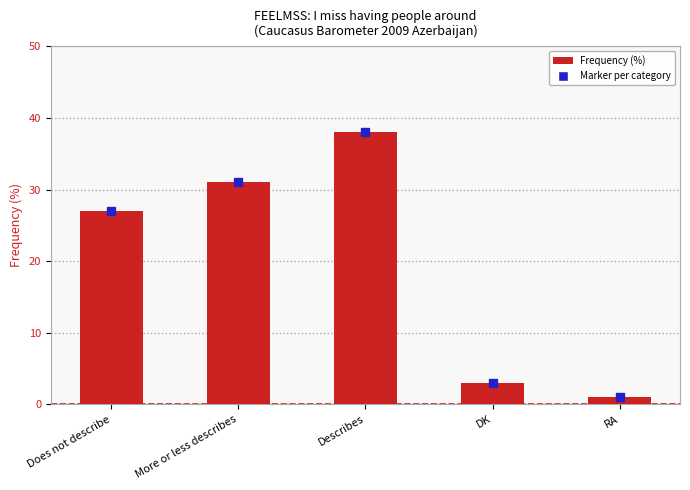

What is the minimum value shown in the chart?

1